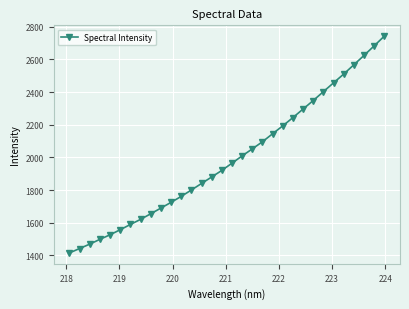

What is the average value?

1991.9